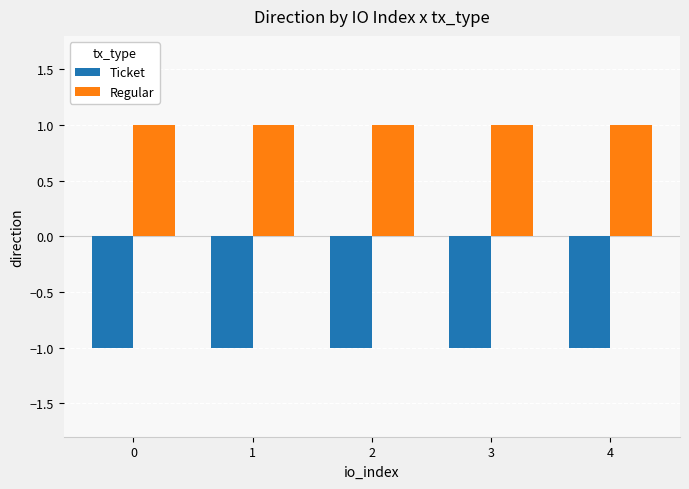

What is the value of the Ticket bar at the 2nd from the left?

-1